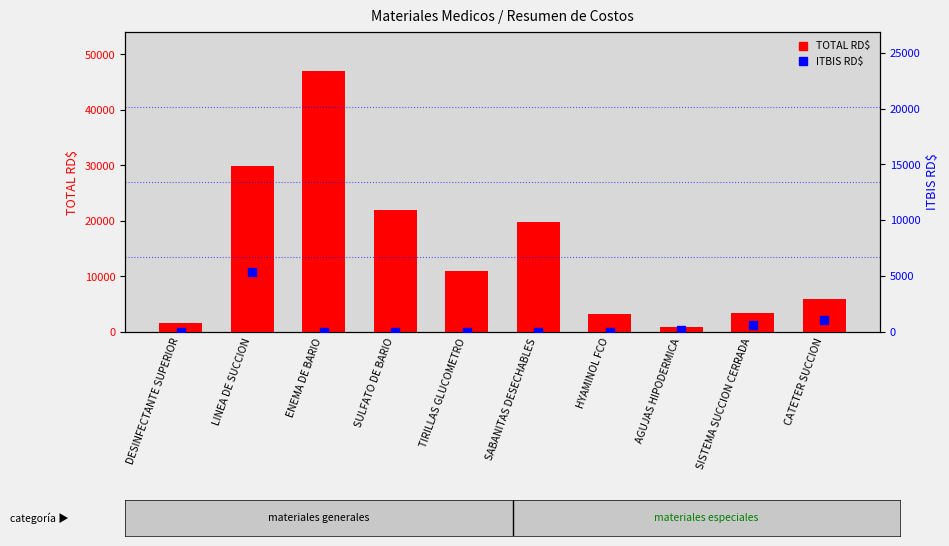

Which series reaches the minimum Y coordinate?

ITBIS RD$